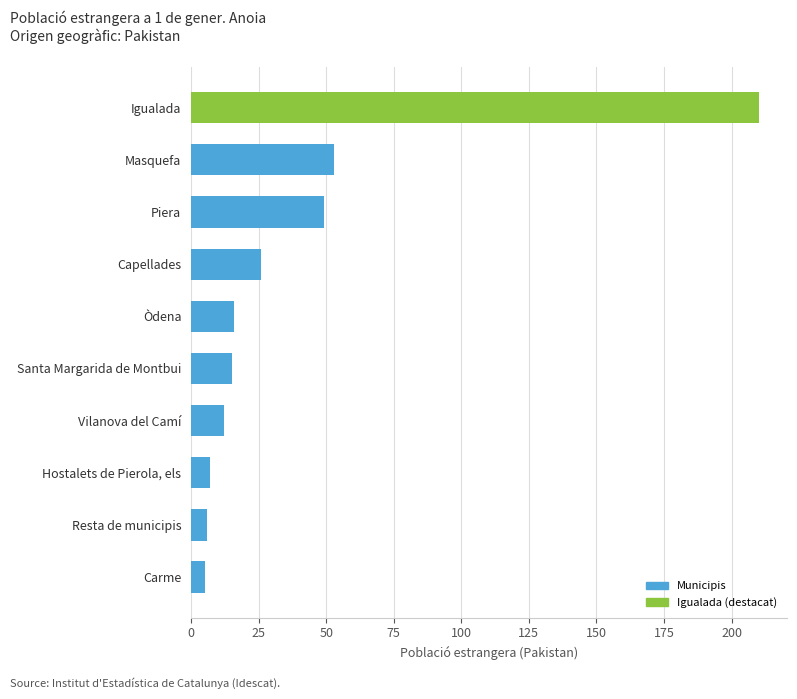

Between Capellades and Masquefa, which is larger?

Masquefa